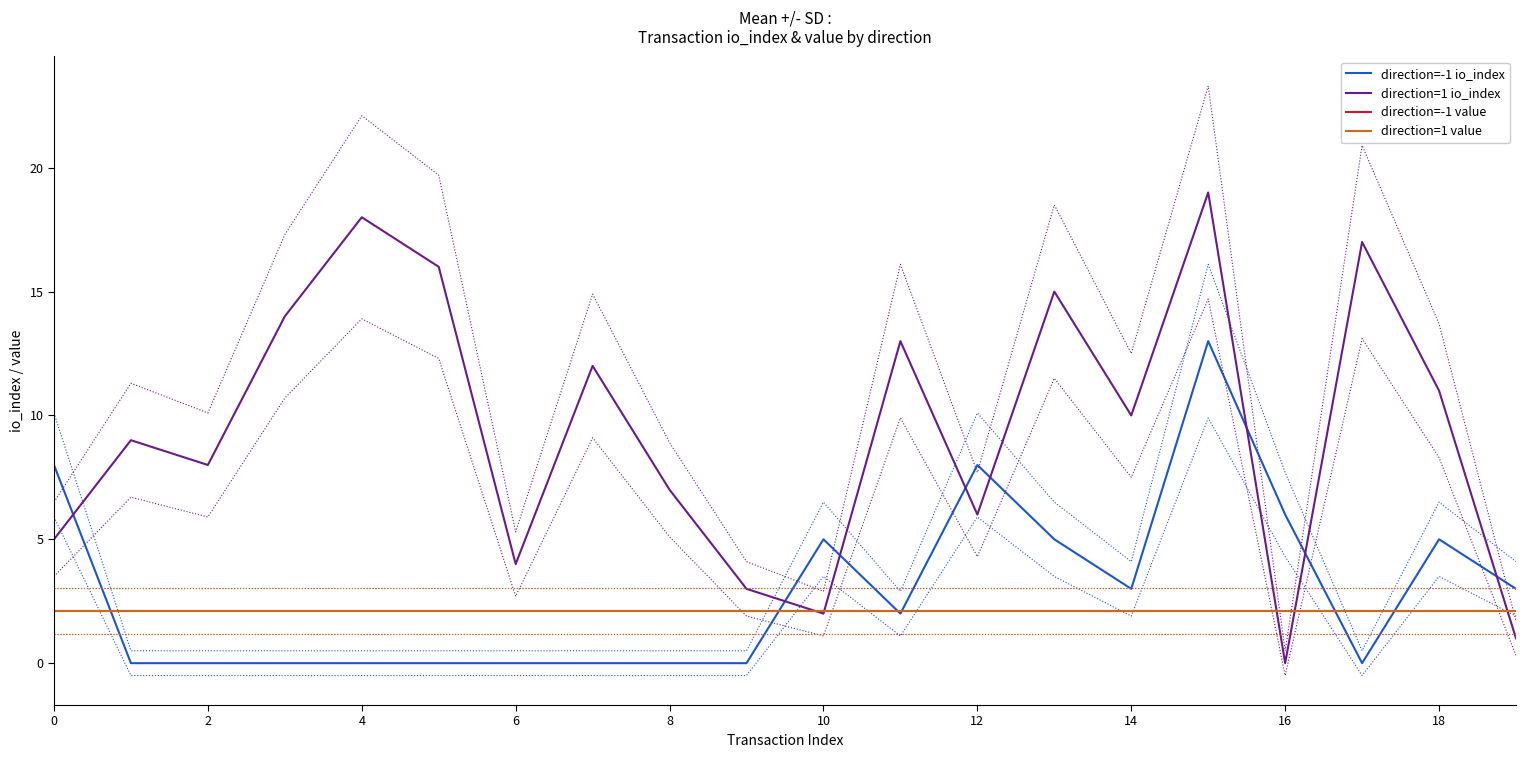

Is this an area chart (filled region under the line)?

No